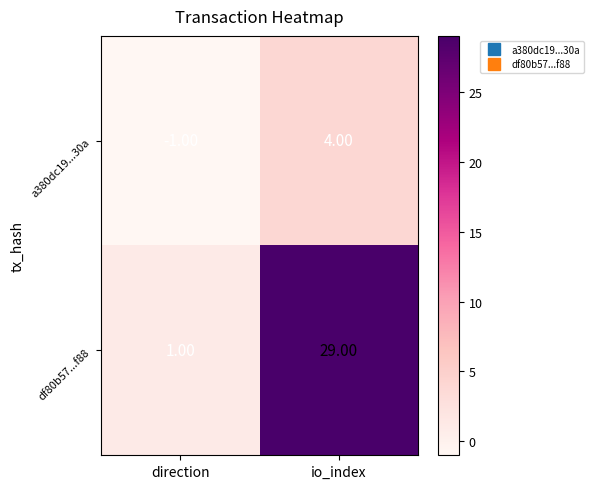

At which label is df80b57...f88 closest to 15?

direction